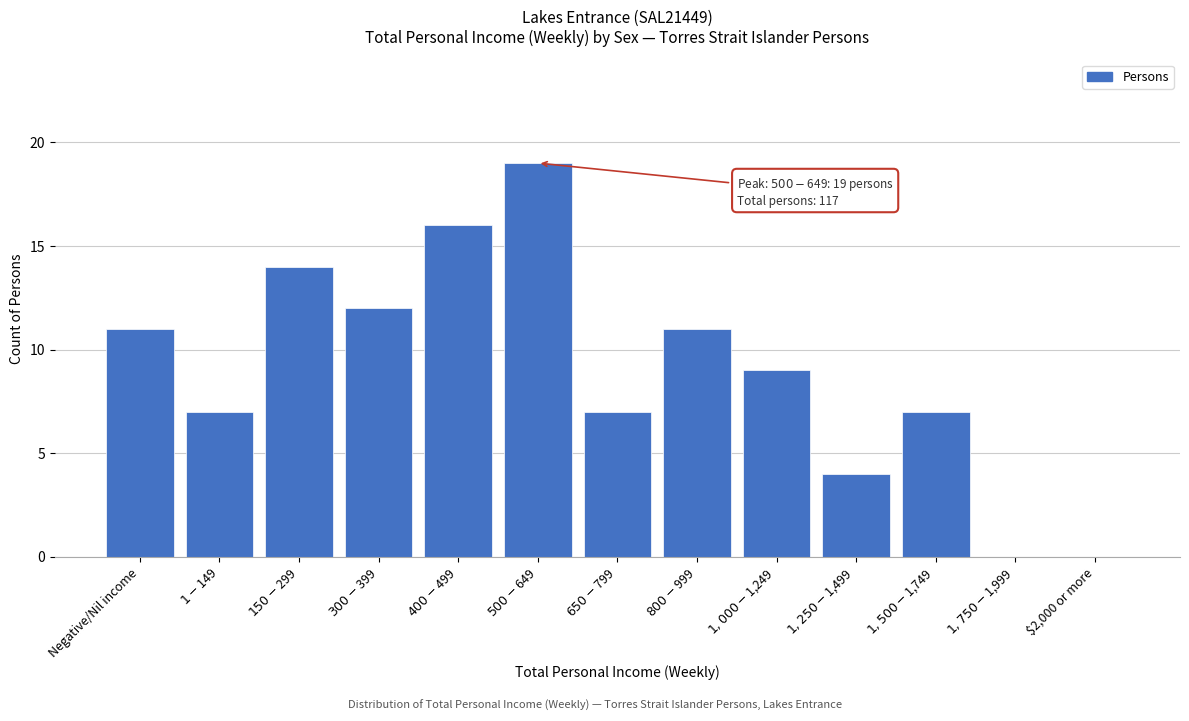

What is the sum of all values?

117